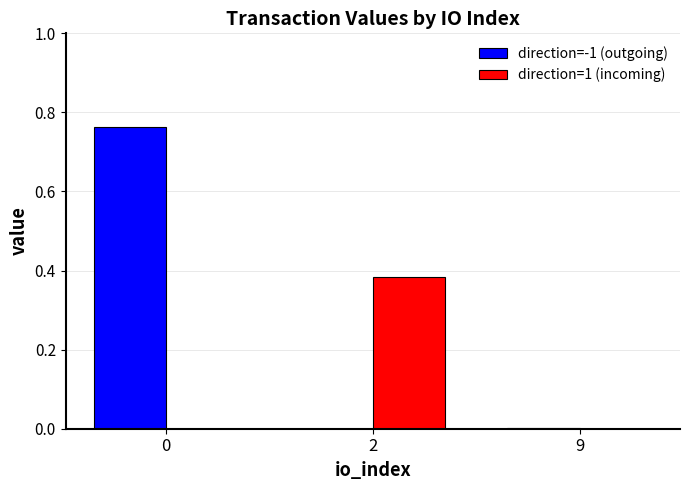

The direction=-1 (outgoing) series shows 0.2 at 2. True or false?

False